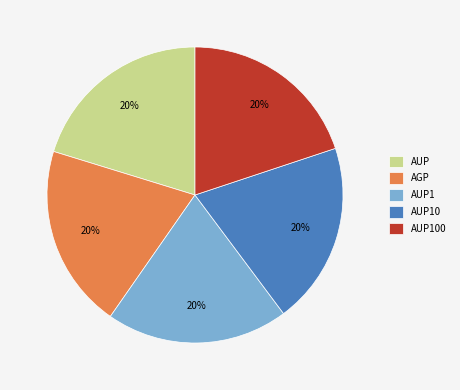

Is it true that AUP is 32% of the pie?

False